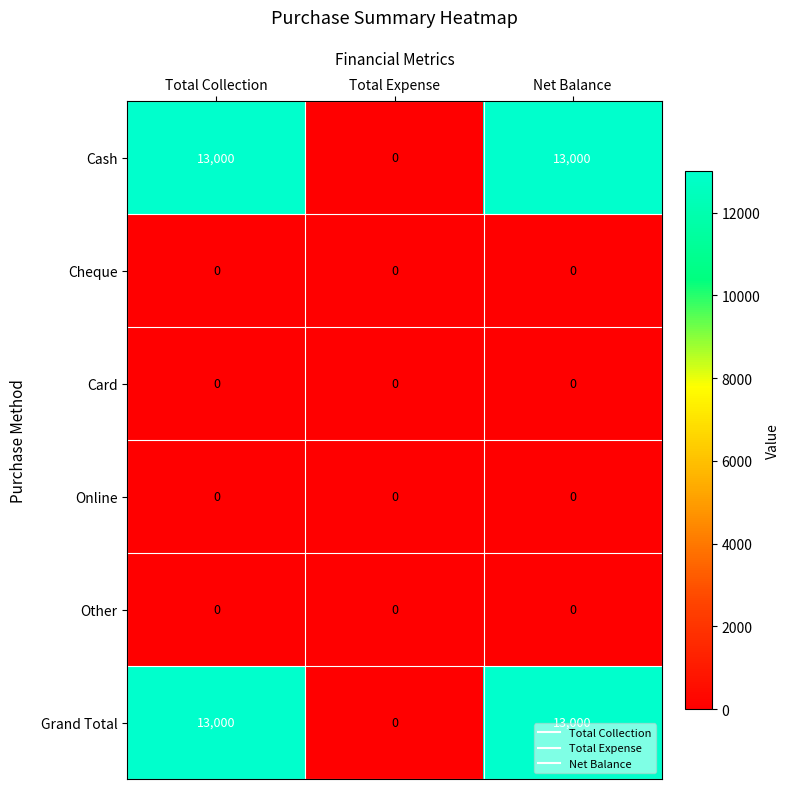

Reading left to right, list all the values displayed in this chart.

Cash: Total Collection=13000	Total Expense=0	Net Balance=13000
Cheque: Total Collection=0	Total Expense=0	Net Balance=0
Card: Total Collection=0	Total Expense=0	Net Balance=0
Online: Total Collection=0	Total Expense=0	Net Balance=0
Other: Total Collection=0	Total Expense=0	Net Balance=0
Grand Total: Total Collection=13000	Total Expense=0	Net Balance=13000